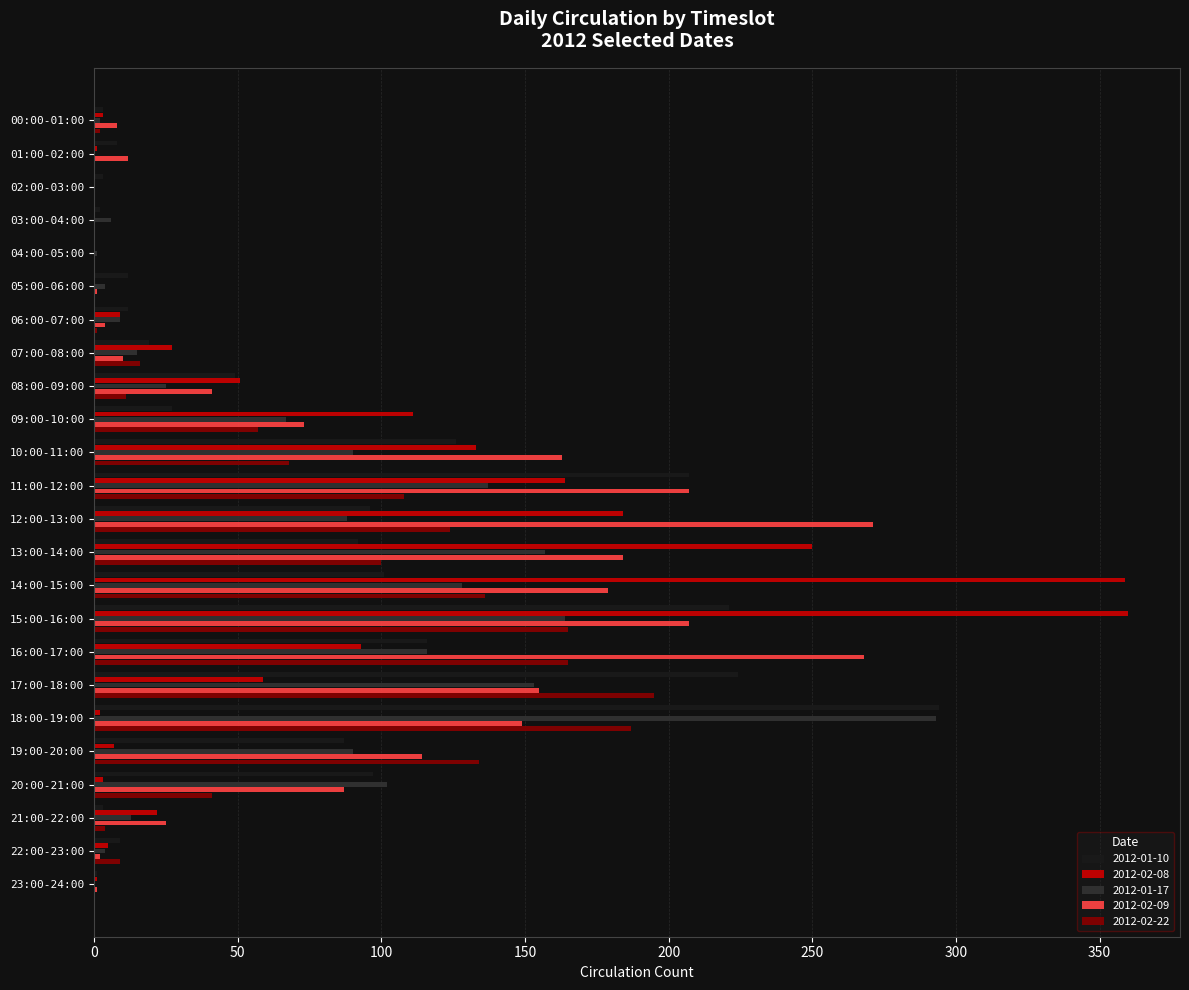

Is it true that 2012-01-17 equals 153 at 17:00-18:00?

True